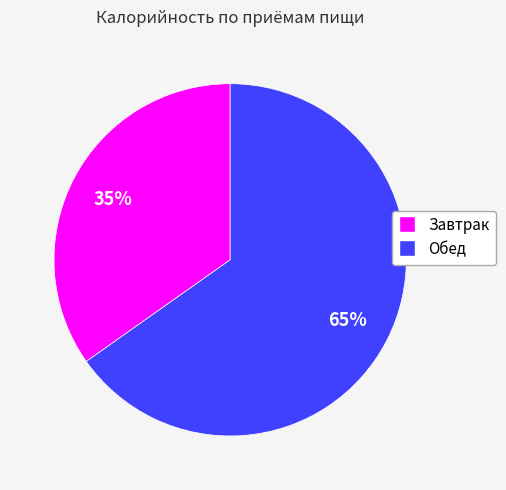

To the nearest percent, what is the combined percentage of Завтрак and Обед?

100%